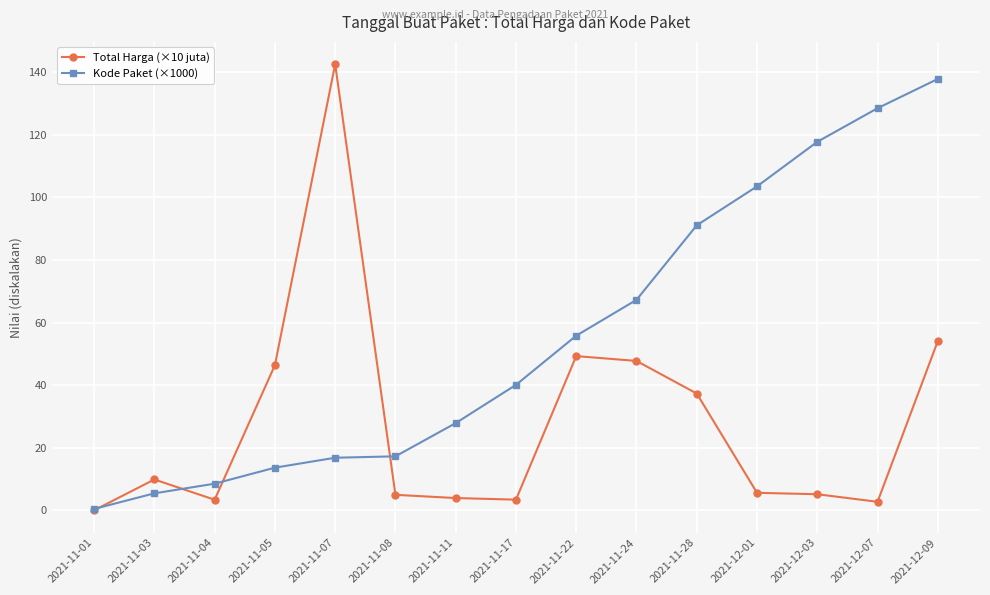

List the series in order of their overall mean, lowest first.

Total Harga (×10 juta), Kode Paket (×1000)